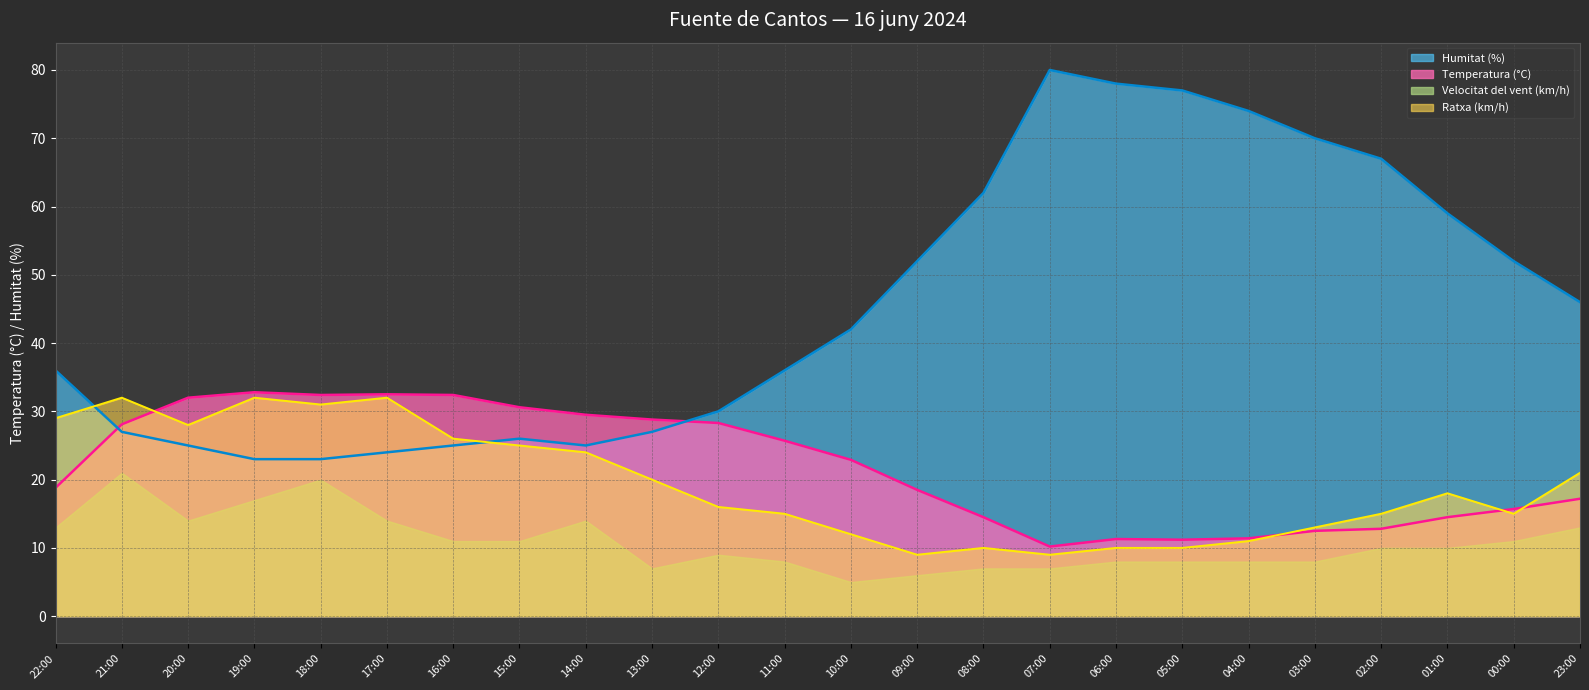

What is the greatest value displayed?

80.0